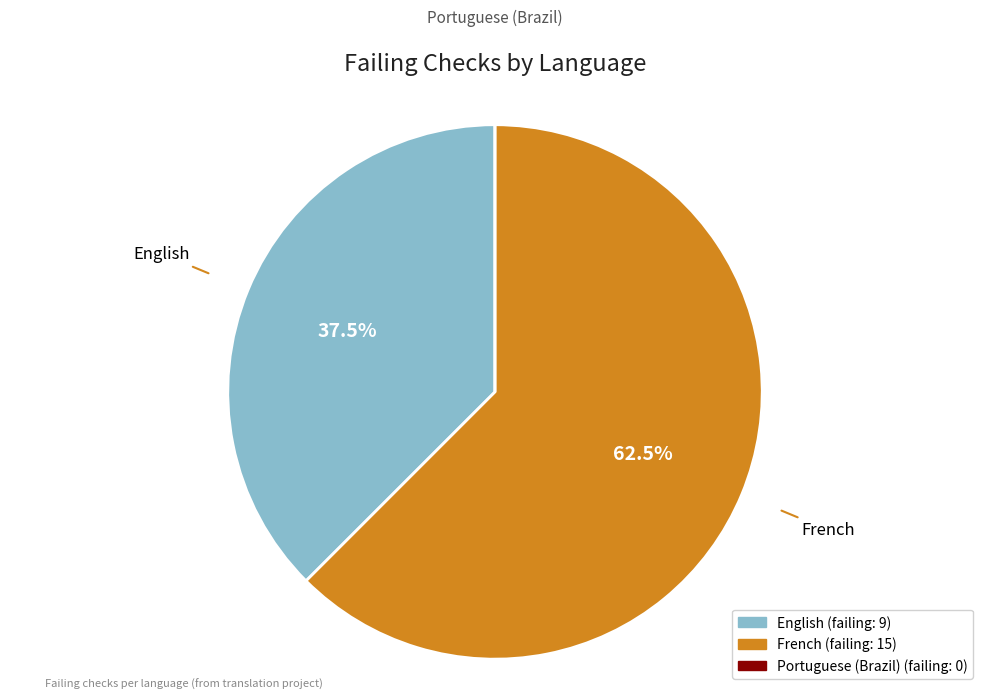

Which category has the biggest portion of the pie?

French